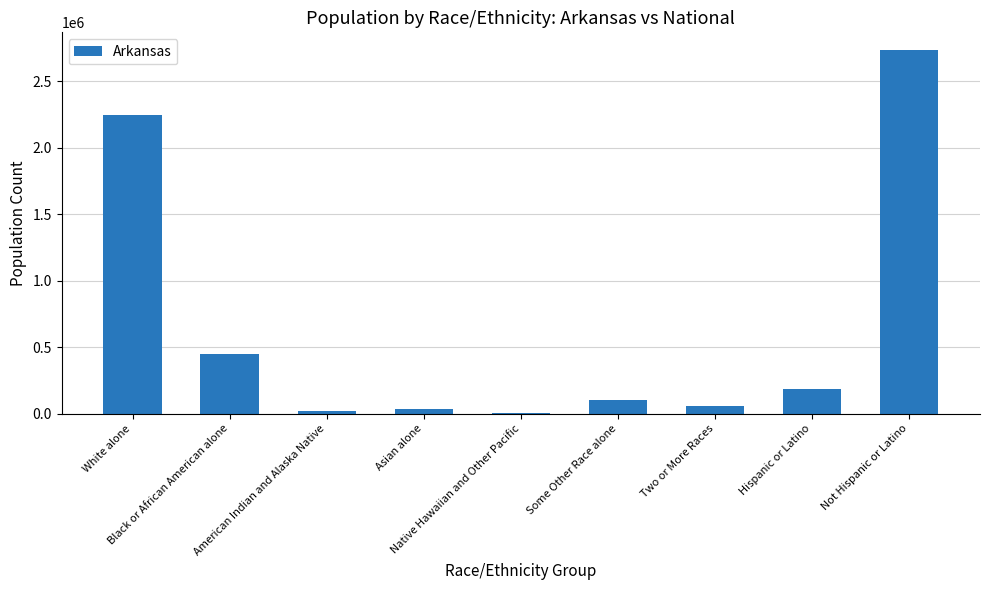

How many data points does each series have?

9